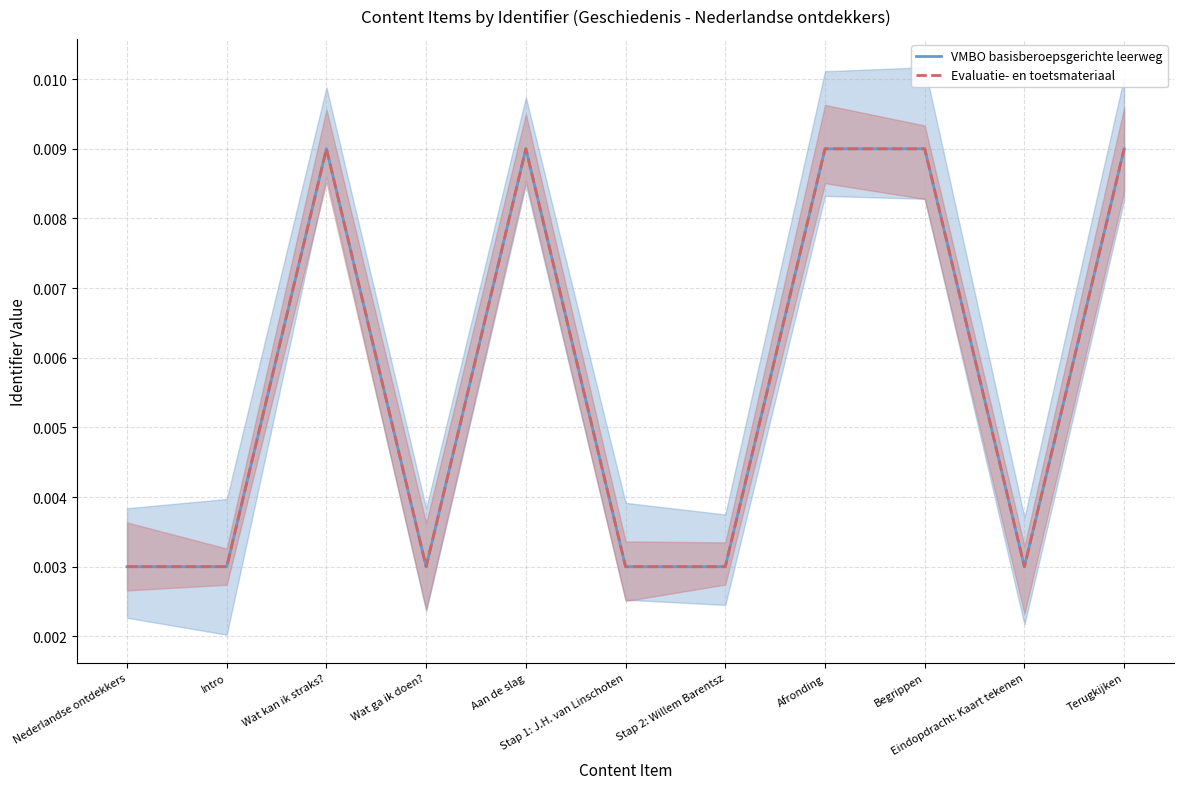

What are all the series names shown in the legend?

VMBO basisberoepsgerichte leerweg, Evaluatie- en toetsmateriaal